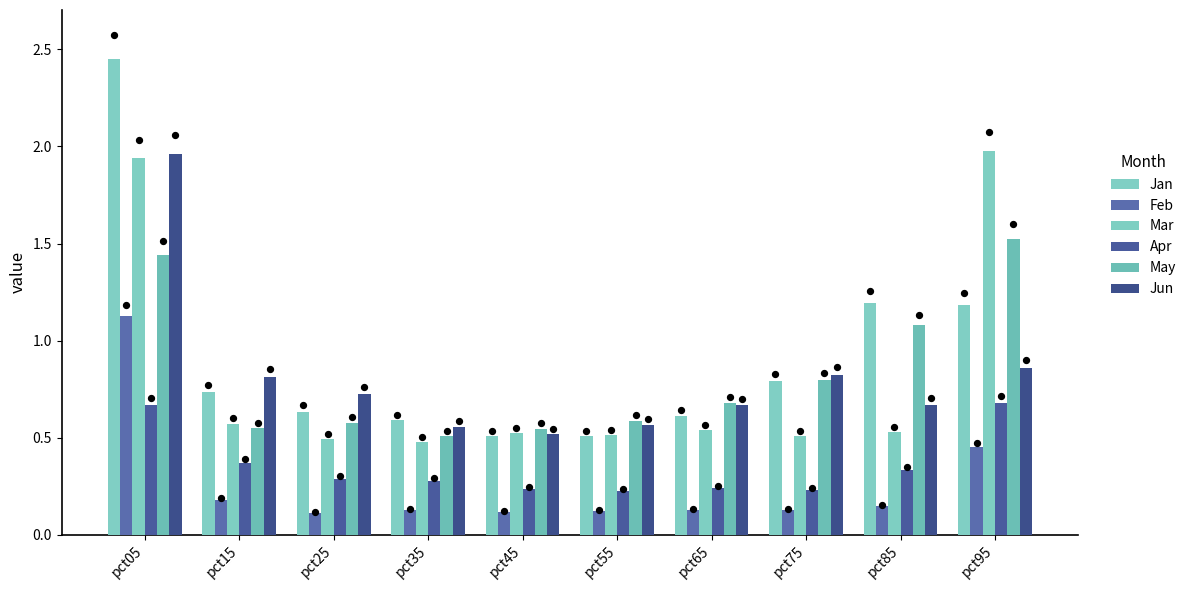

Which series has the largest total across all categories?

Jan